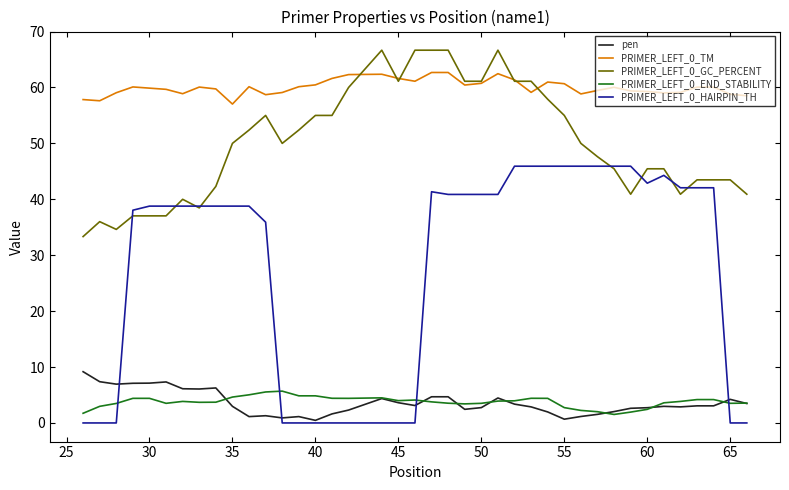

Which series has the largest range (max minus min)?

PRIMER_LEFT_0_HAIRPIN_TH